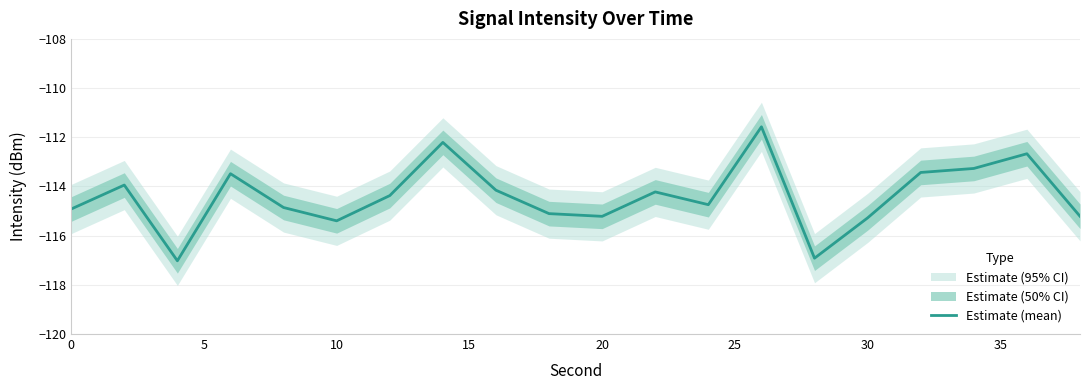

Reading left to right, what are all the values shown in this chart?

-114.9	-113.9	-117.0	-113.5	-114.9	-115.4	-114.4	-112.2	-114.2	-115.1	-115.2	-114.2	-114.7	-111.6	-116.9	-115.3	-113.4	-113.3	-112.7	-115.2